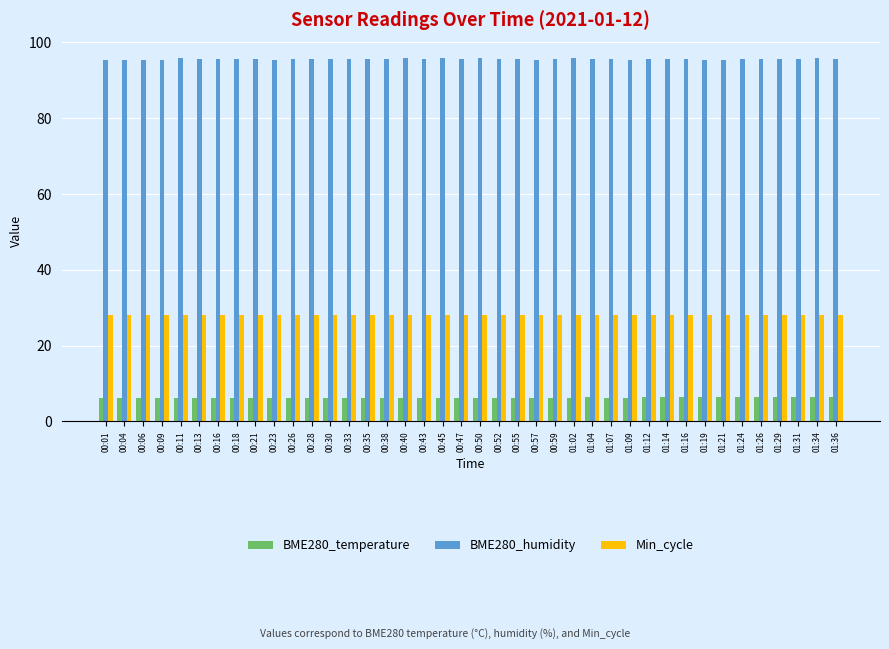

Read the BME280_temperature value at 01:04.

6.3